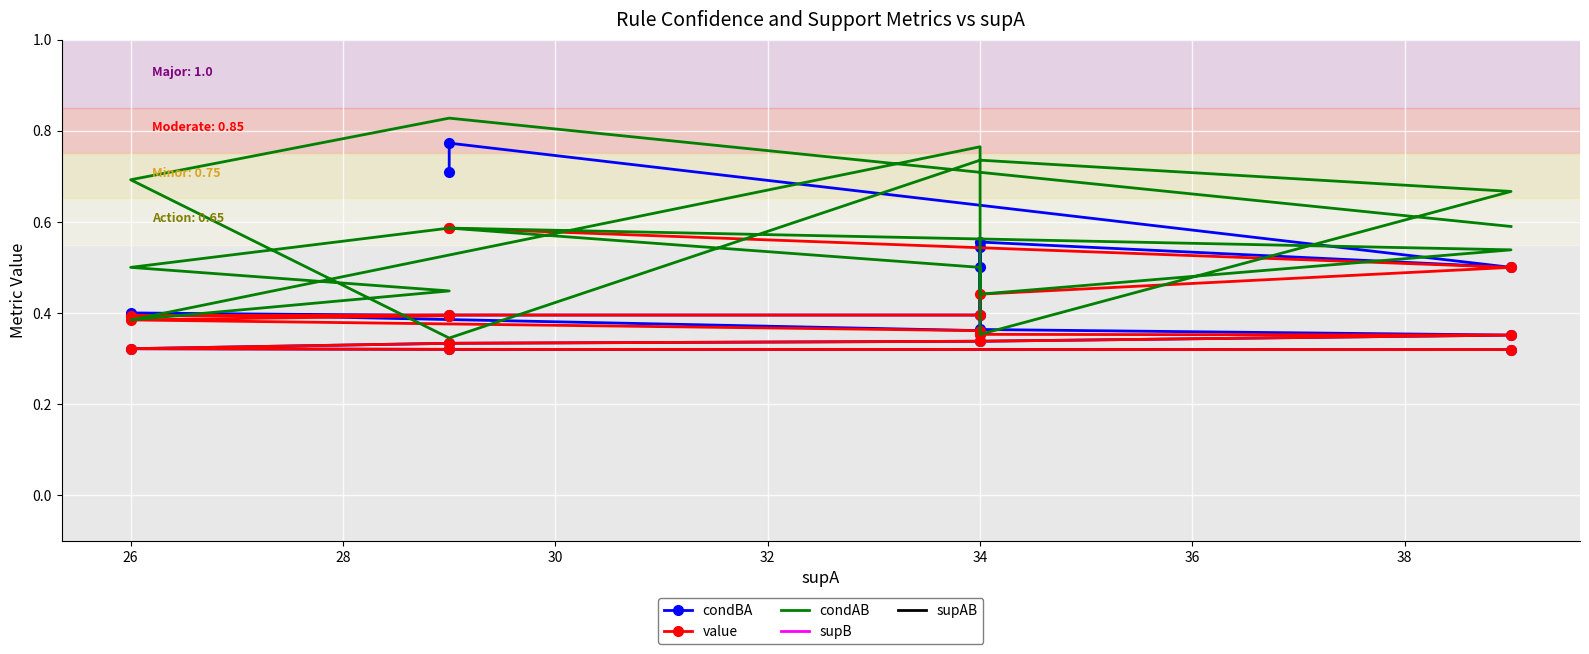

Which series has the widest spread of values?

supB